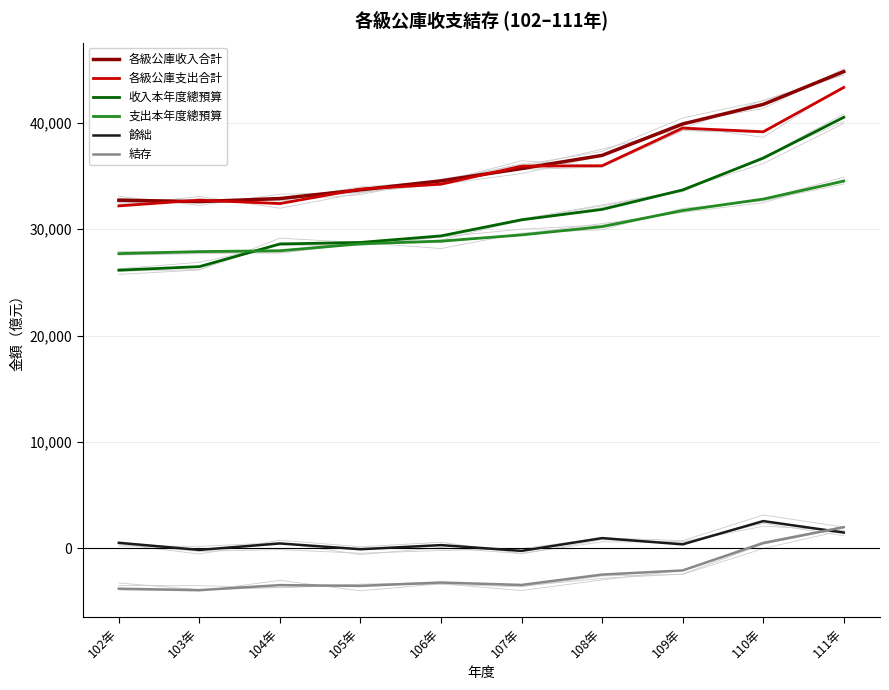

Which series has the largest total across all categories?

各級公庫收入合計